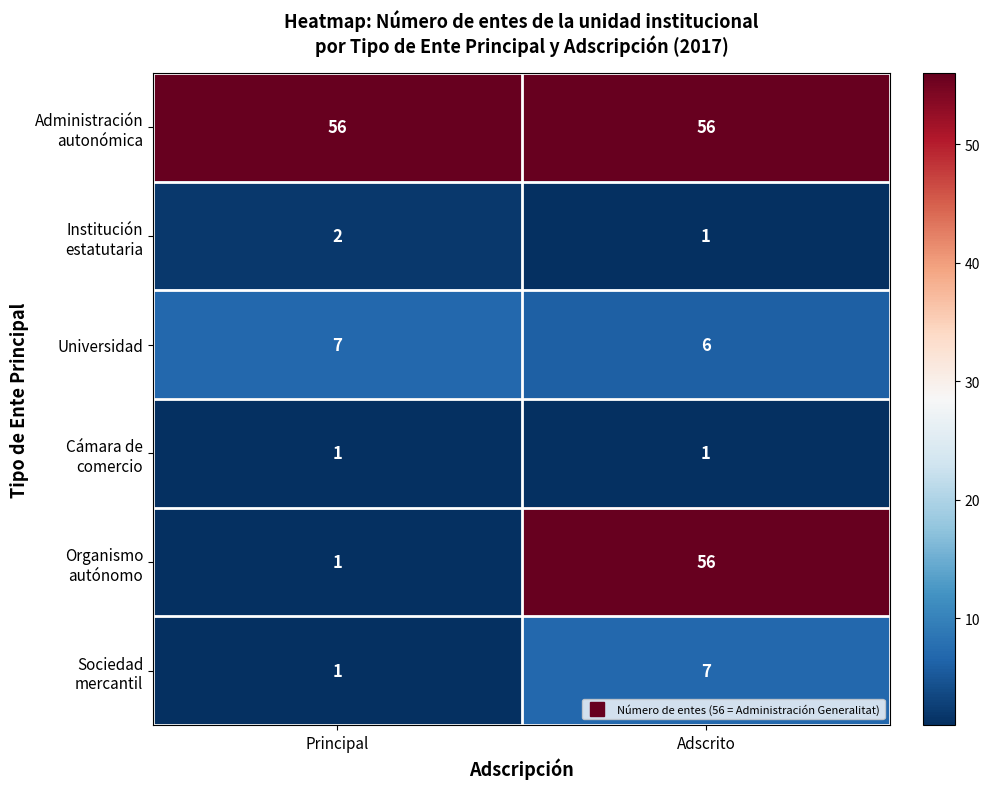

What is the difference between the highest and lowest values at Adscrito?

55